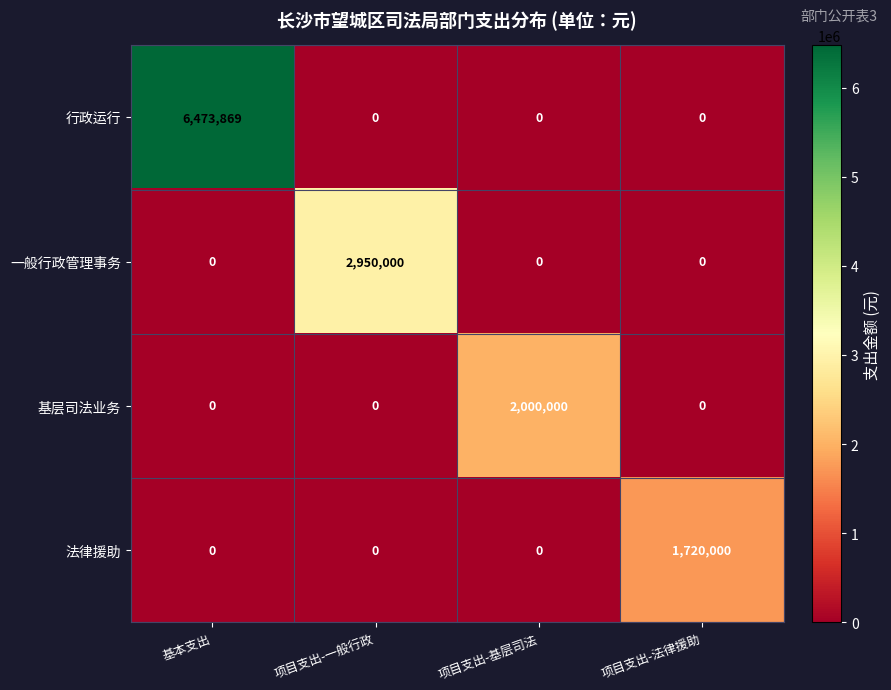

Reading left to right, transcribe all the data shown in this chart.

行政运行: 基本支出=6473869	项目支出-一般行政=0	项目支出-基层司法=0	项目支出-法律援助=0
一般行政管理事务: 基本支出=0	项目支出-一般行政=2950000	项目支出-基层司法=0	项目支出-法律援助=0
基层司法业务: 基本支出=0	项目支出-一般行政=0	项目支出-基层司法=2000000	项目支出-法律援助=0
法律援助: 基本支出=0	项目支出-一般行政=0	项目支出-基层司法=0	项目支出-法律援助=1720000